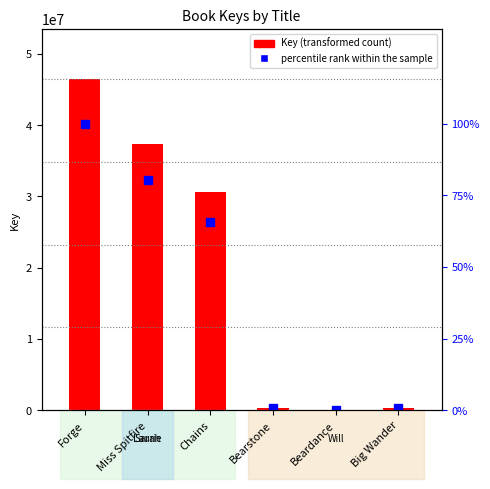

What is the difference between the percentile rank within the sample values at Chains and Forge?

34.3